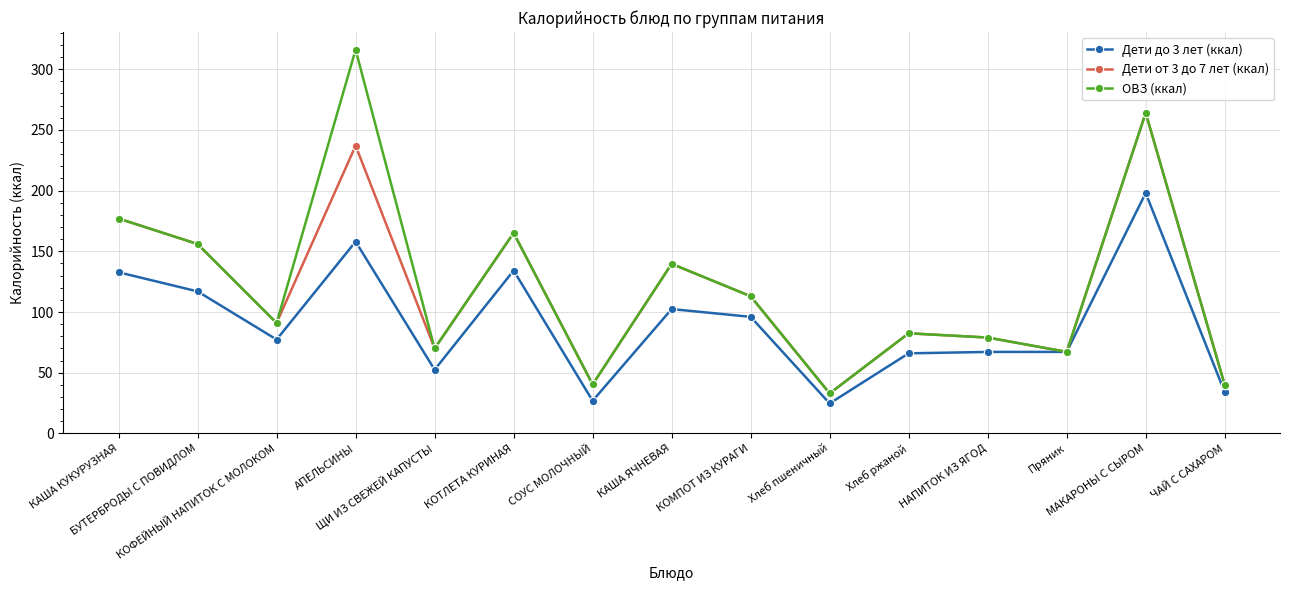

Which series has the widest spread of values?

ОВЗ (ккал)